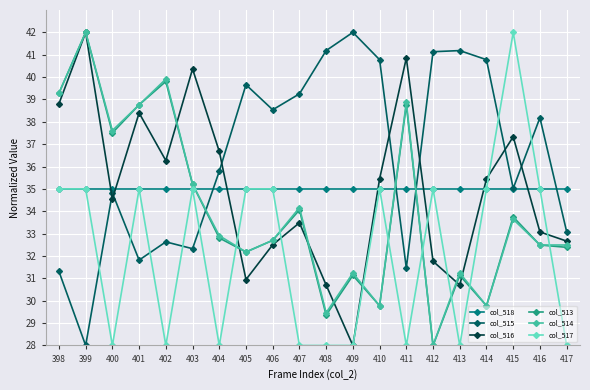

True or false: col_517 has more than 0 interior local peaks.

True